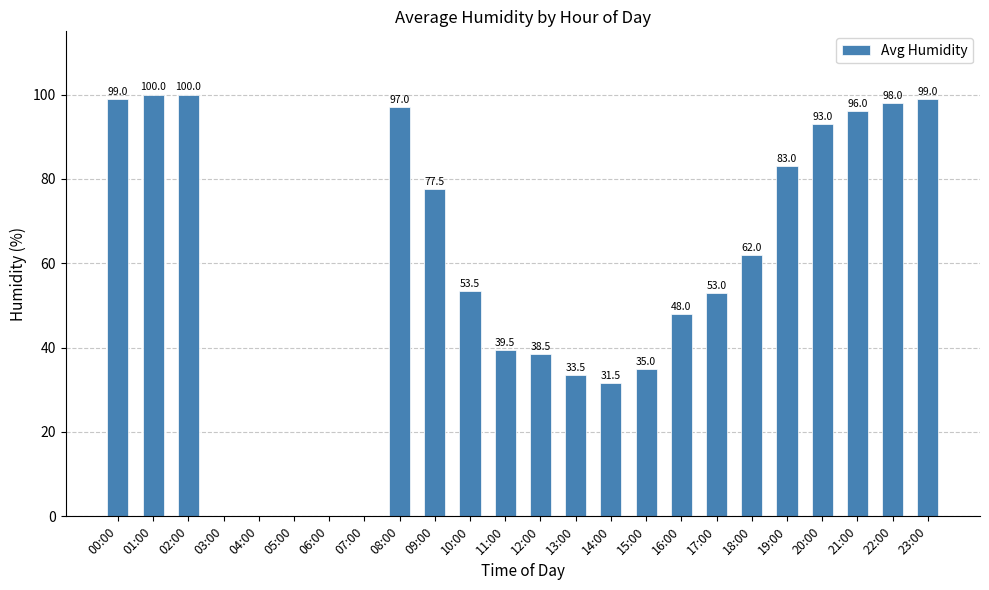

At which label is the value closest to 50?

16:00